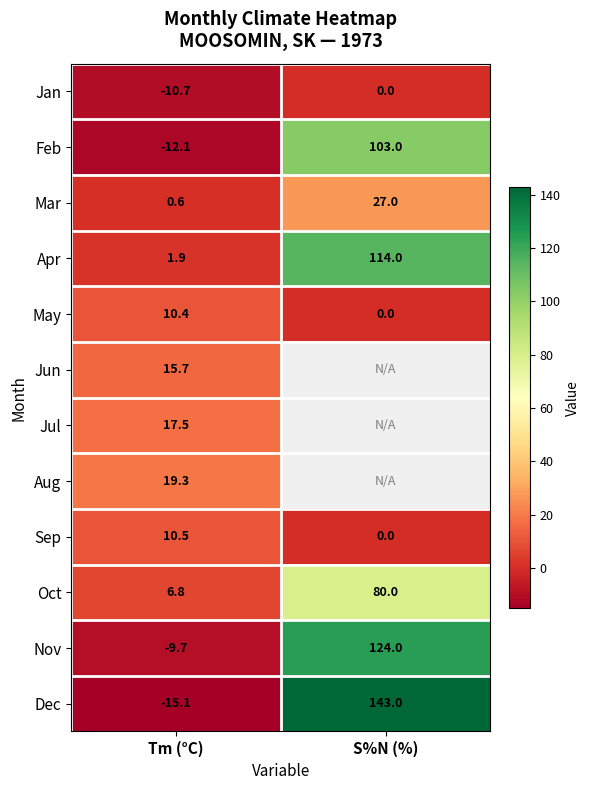

How many values in May are above zero?

1